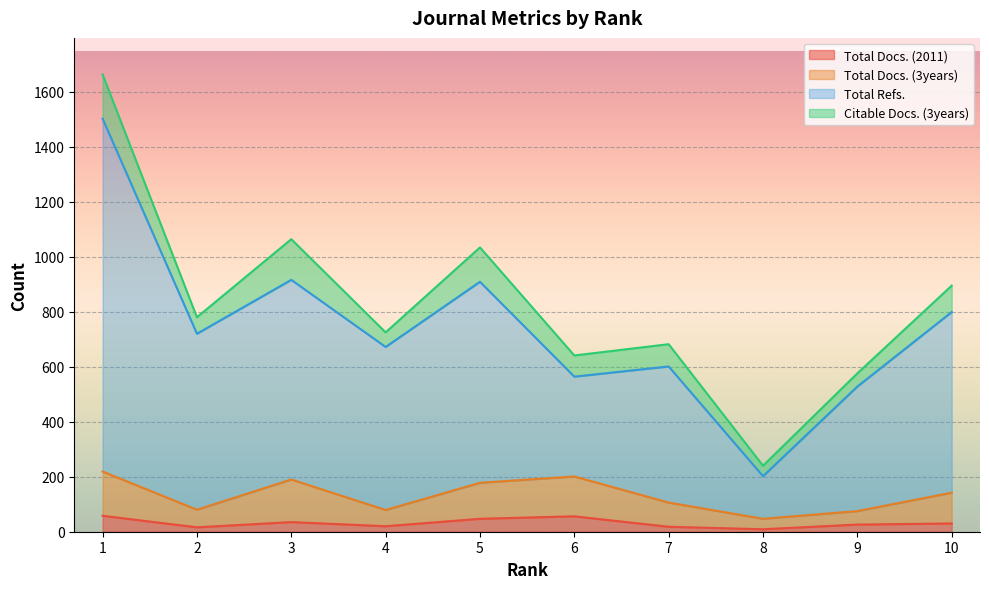

Where does the Total Docs. (2011) series first go above 30?

1